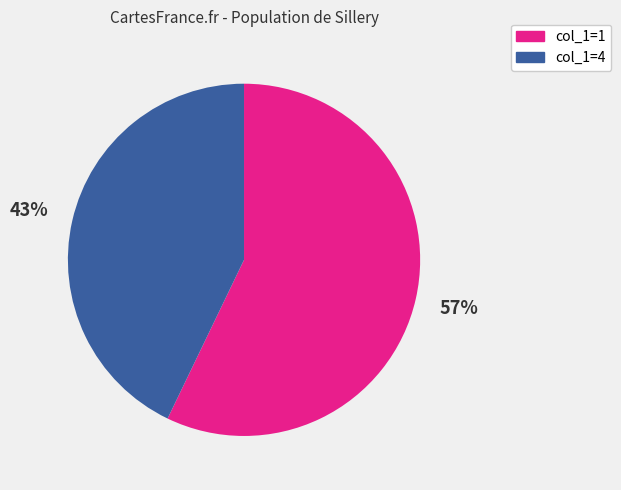

To the nearest percent, what is the difference between the largest and smallest slice percentages?

14%